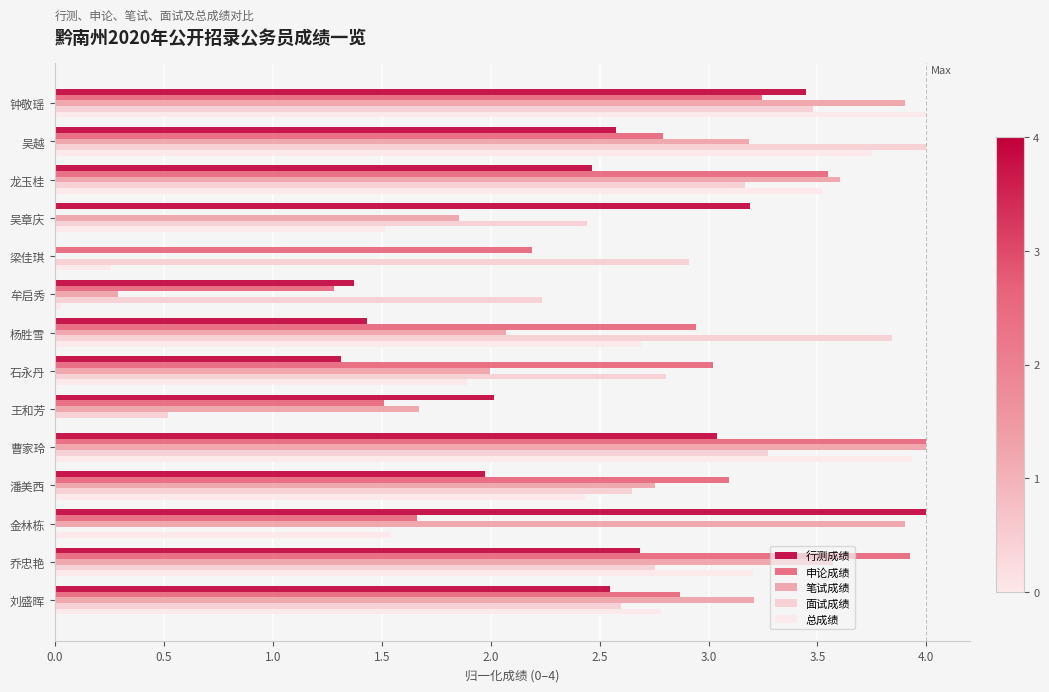

How many values in the 笔试成绩 series exceed 3?

7